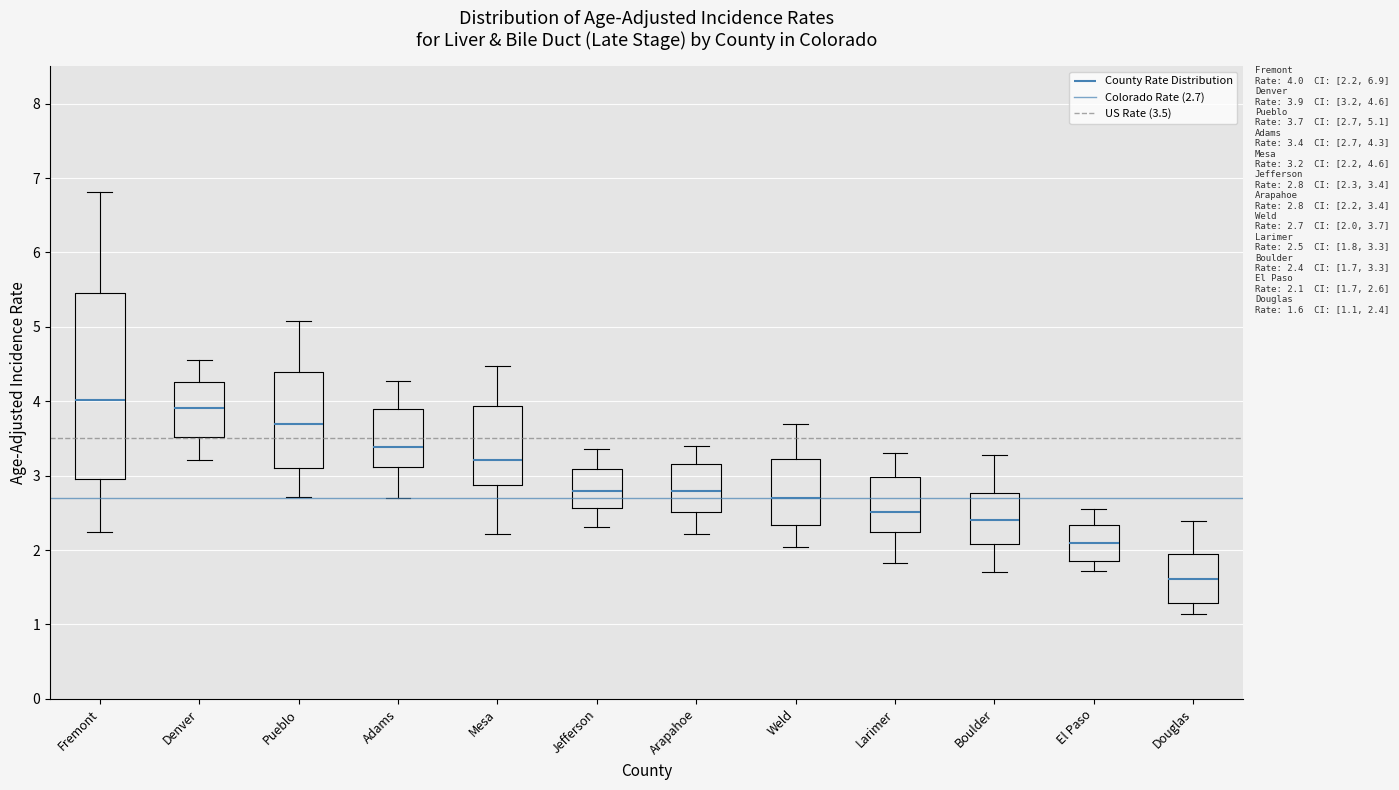

Comparing the boxes themselves (not the whiskers), which one is the tallest?

Fremont